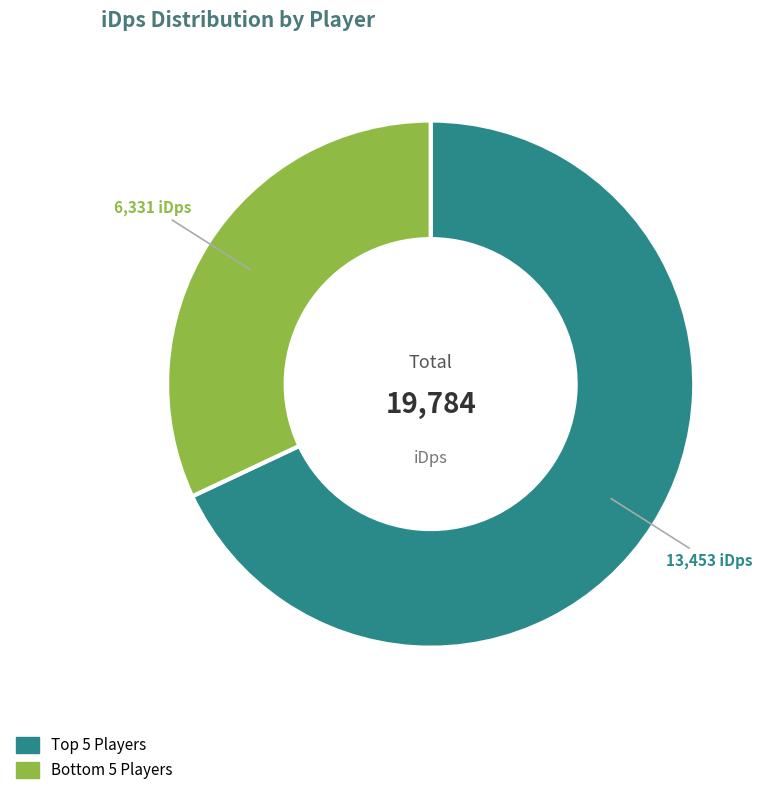

Does any single category account for the majority?

Yes